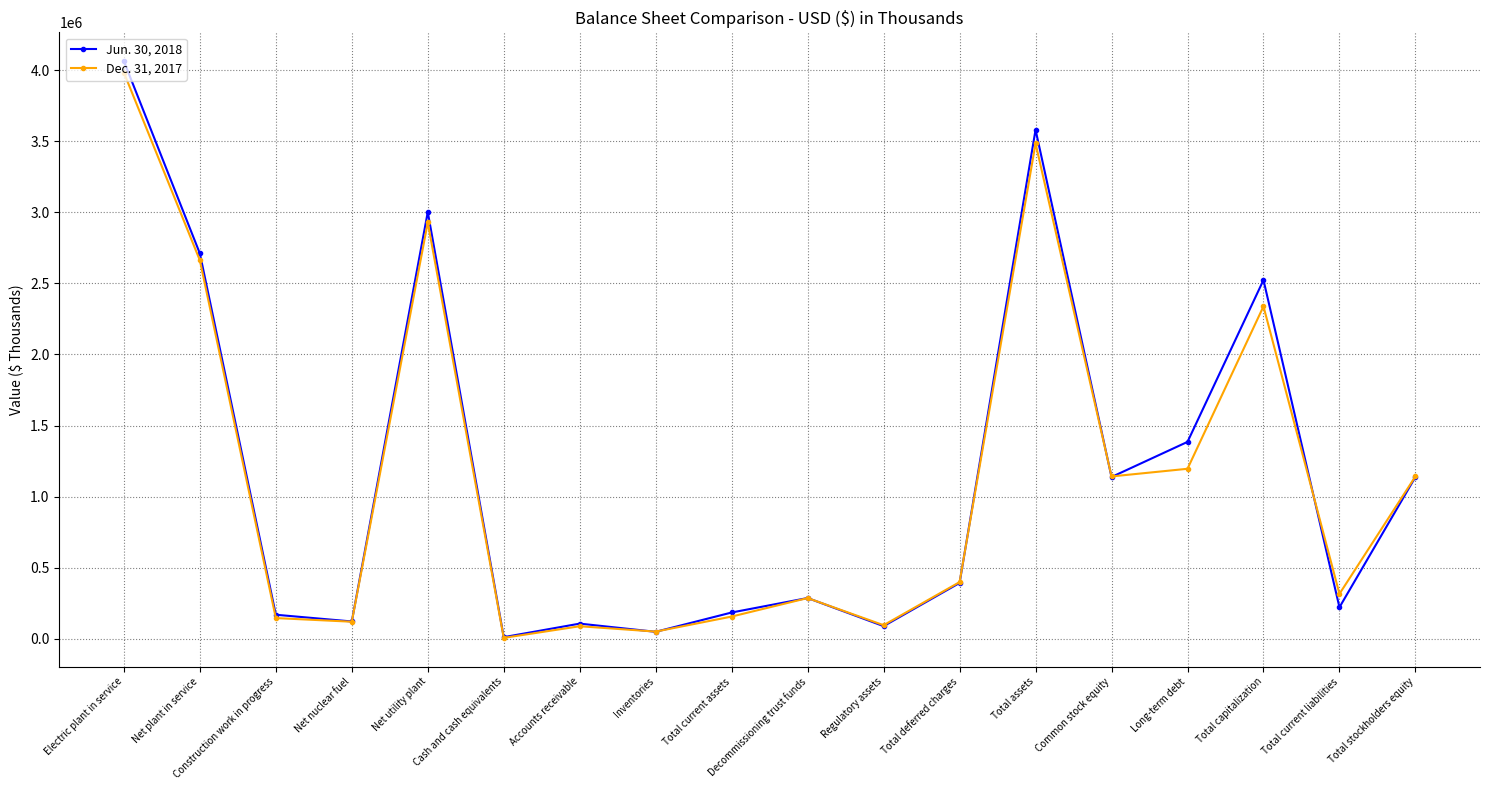

The Jun. 30, 2018 series shows 287126 at Decommissioning trust funds. True or false?

True